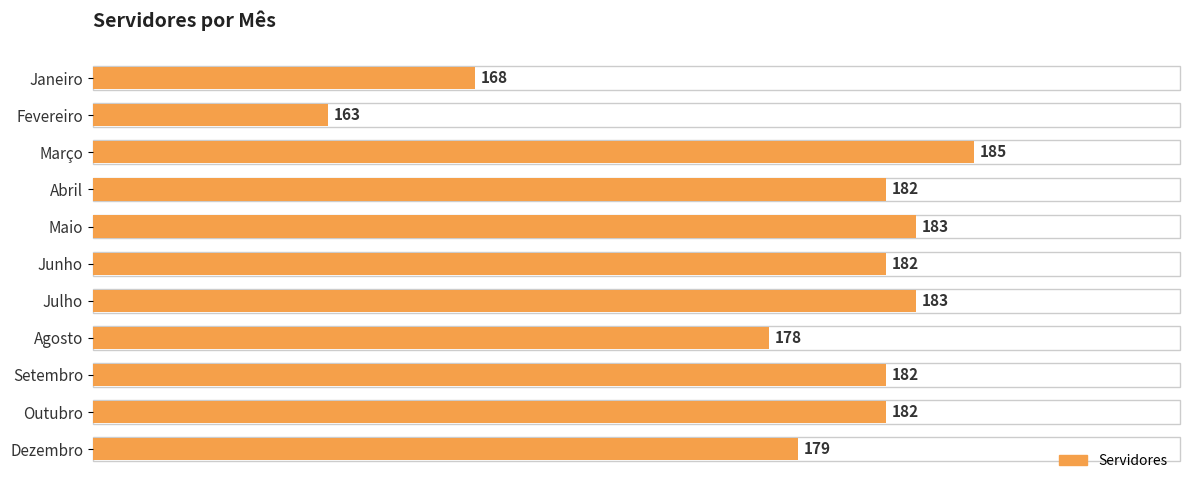

What is the label of the 7th bar from the top?

Julho